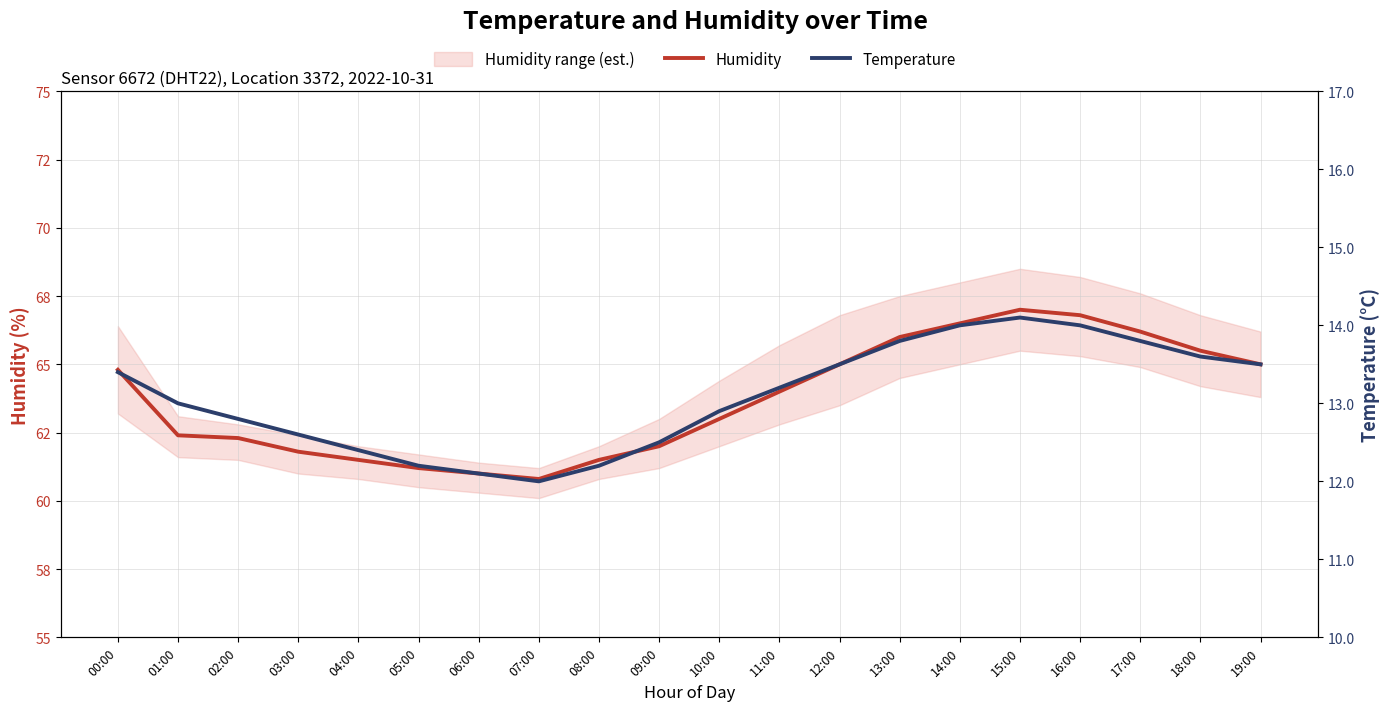

Is the value of Humidity at 13:00 greater than the value of Temperature at 06:00?

Yes